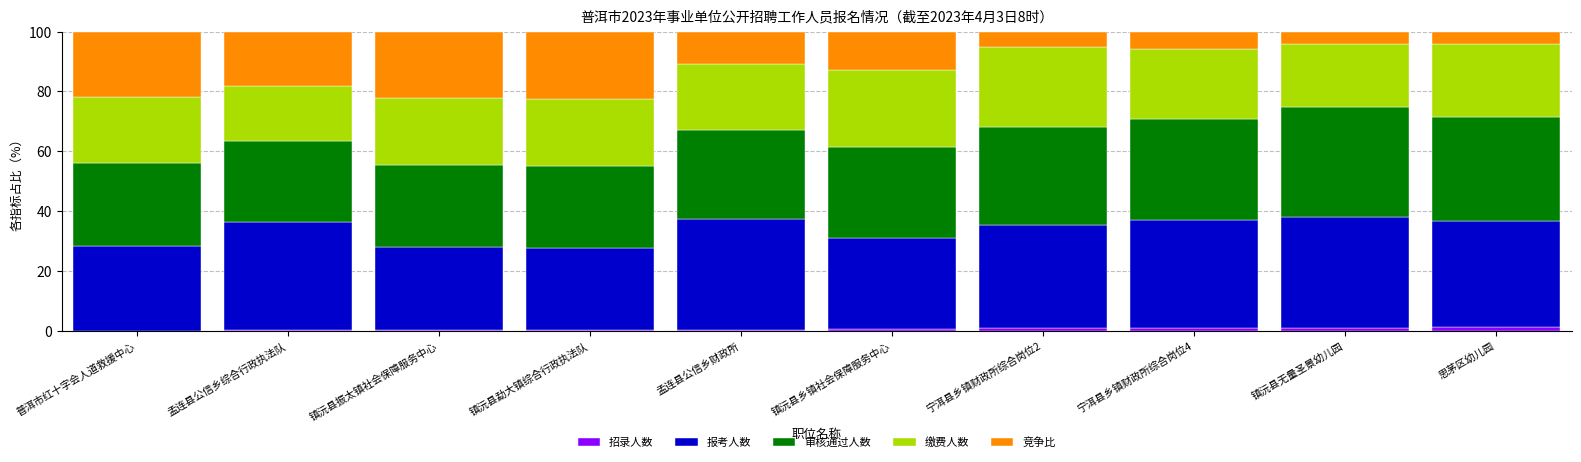

The value of 报考人数 at 镇沅县勐大镇综合行政执法队 is 27.5. True or false?

True